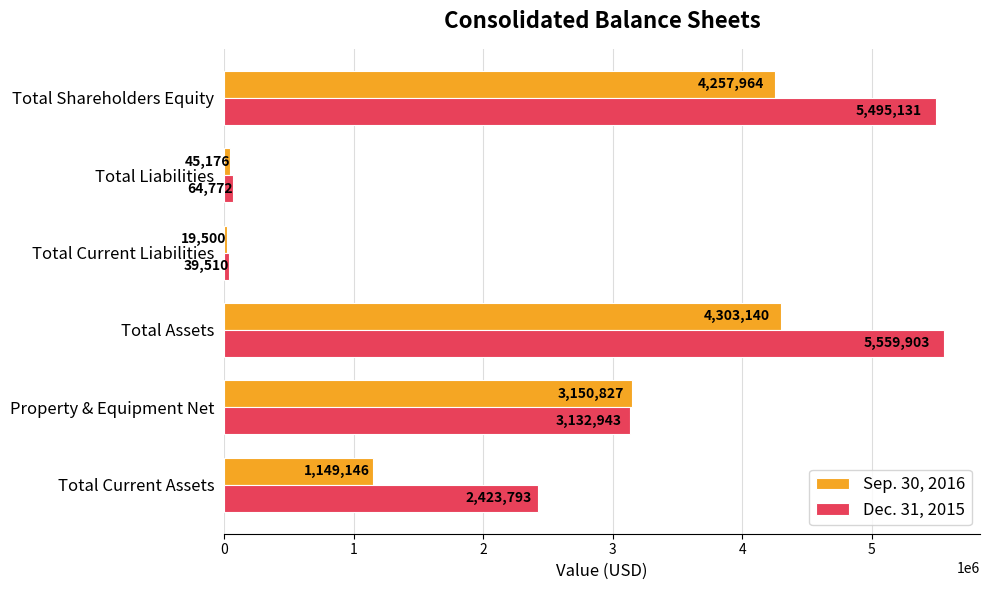

At which category is the sum across all series the highest?

Total Assets